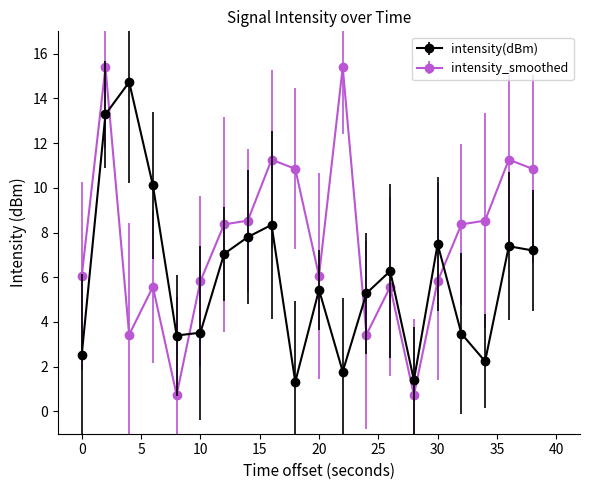

What is the minimum value shown in the chart?

0.7